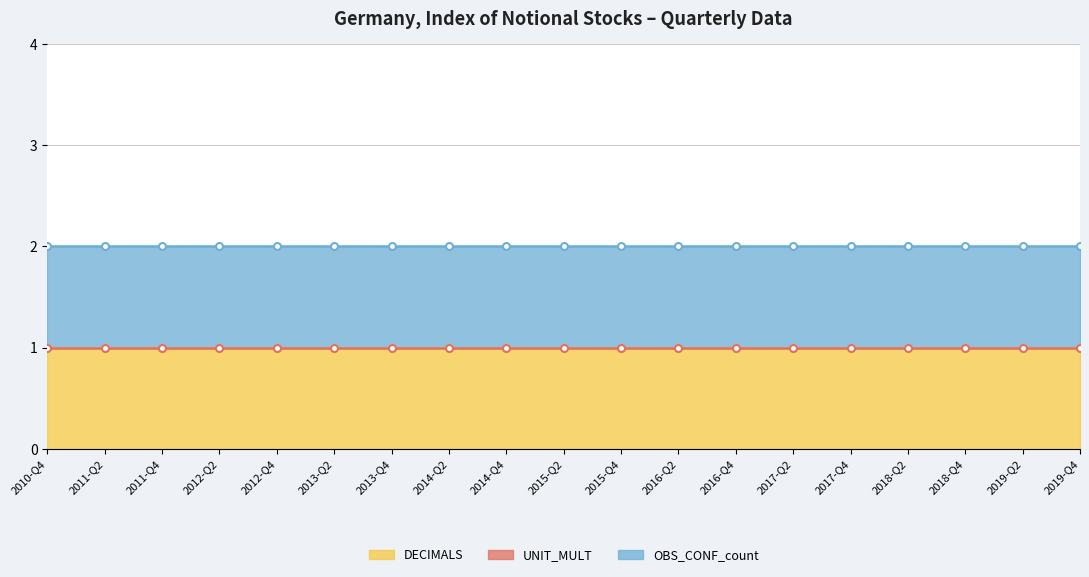

At how many categories does at least one series exceed 0?

19